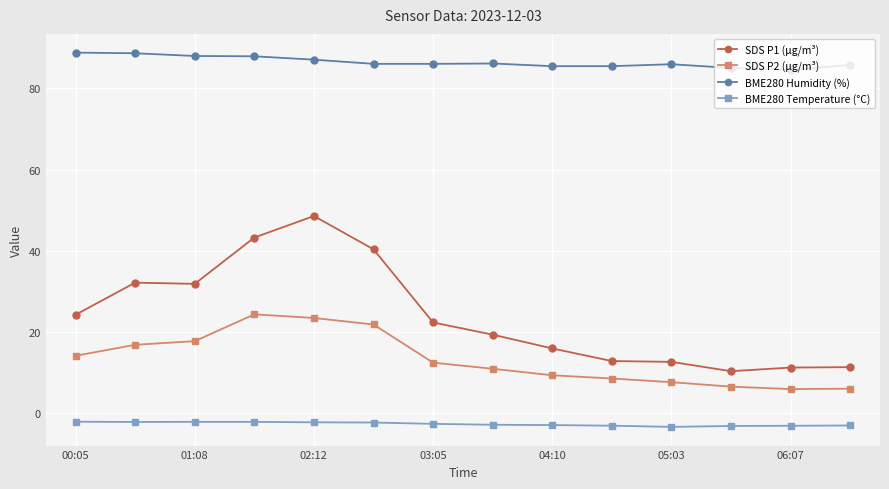

What is the average value of the BME280 Humidity (%) series?

86.5